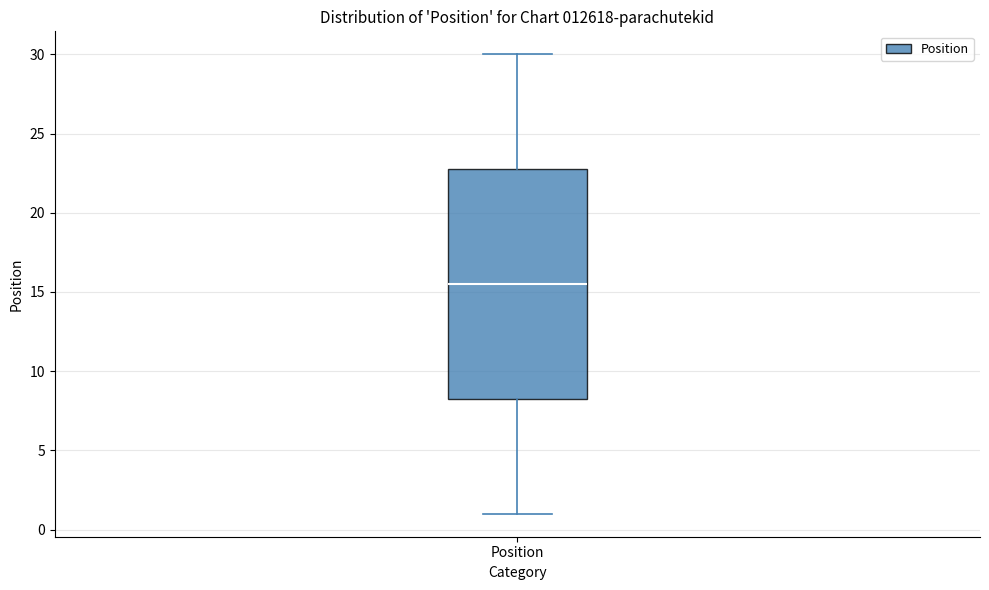

Read this box plot against the y-axis: the position of the median line, the range covered by the box, and the ends of both whiskers. The values are not printed on the chart, so give them approximately, as read against the axis.

median 15.5, box 8.5 to 23.0, whiskers 1.0 to 30.0